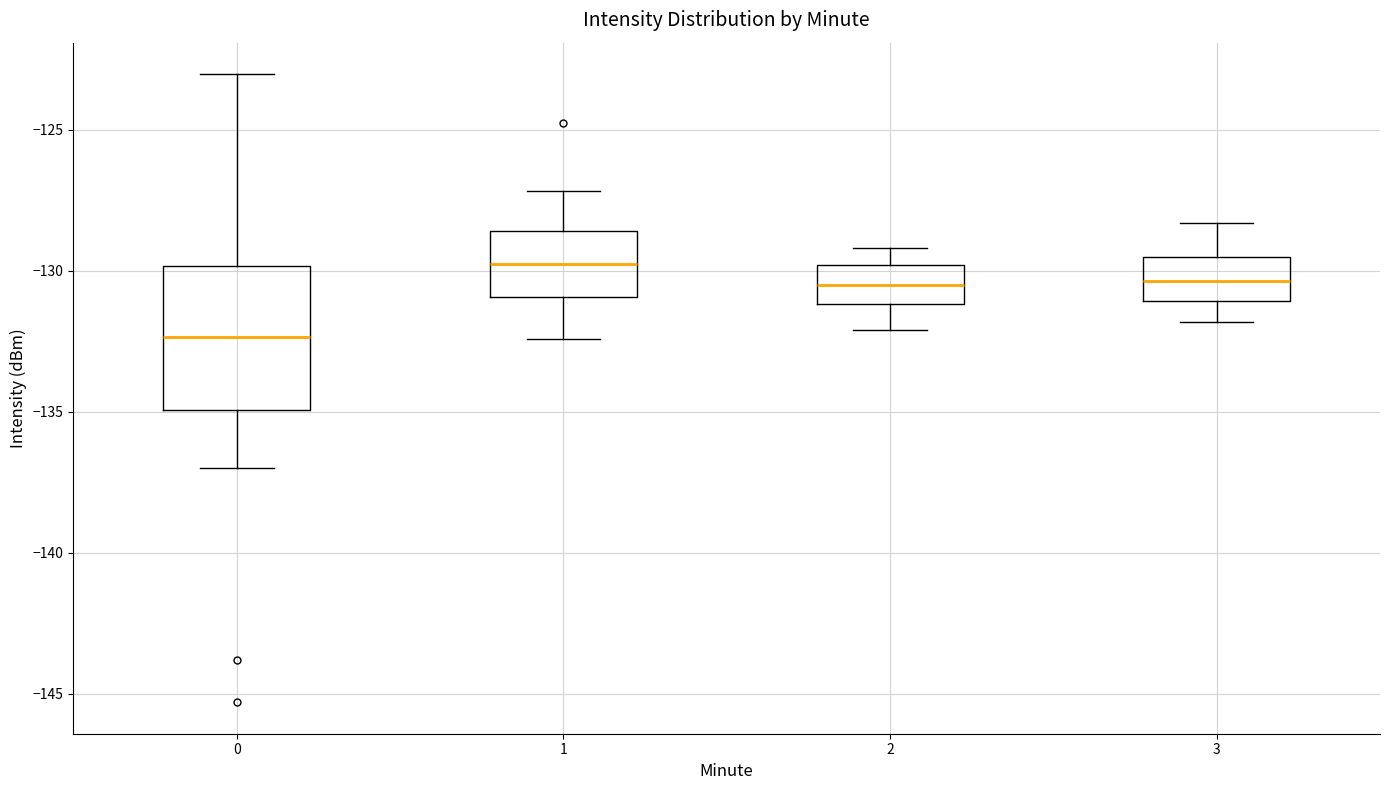

Reading left to right, transcribe this box plot: for each box, give where its median line is, the range the box spans, and where its two whiskers end, as read against the y-axis. The values are not printed on the chart, so give them approximately, as read against the axis.

0: median -132.5, box -135.0 to -130.0, whiskers -137.0 to -123.0
1: median -129.5, box -131.0 to -128.5, whiskers -132.5 to -127.0
2: median -130.5, box -131.0 to -130.0, whiskers -132.0 to -129.0
3: median -130.5, box -131.0 to -129.5, whiskers -132.0 to -128.5